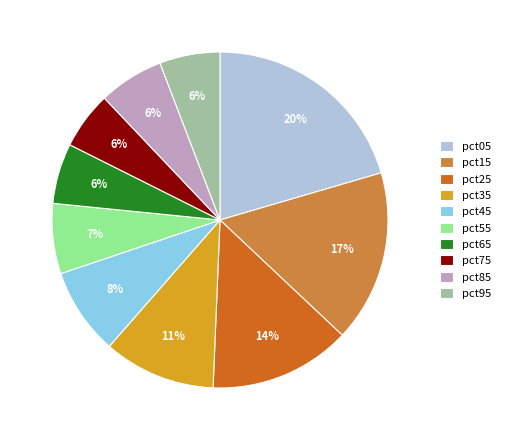

To the nearest percent, what is the average slice percentage?

10%